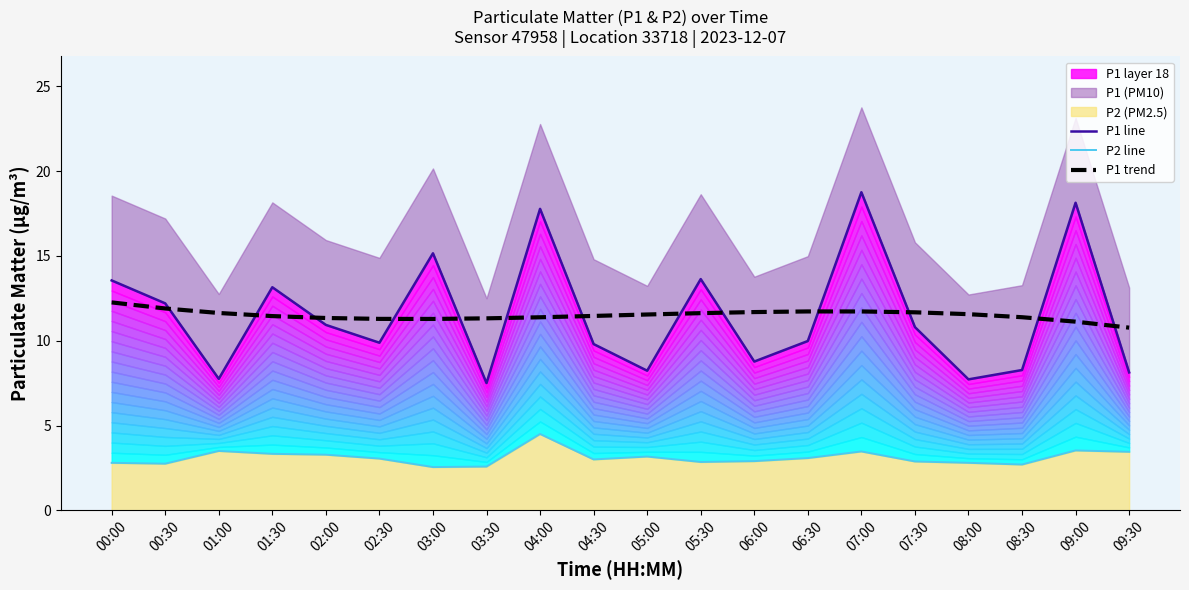

Between 01:30 and 04:00, which series saw the biggest shift?

P1 line